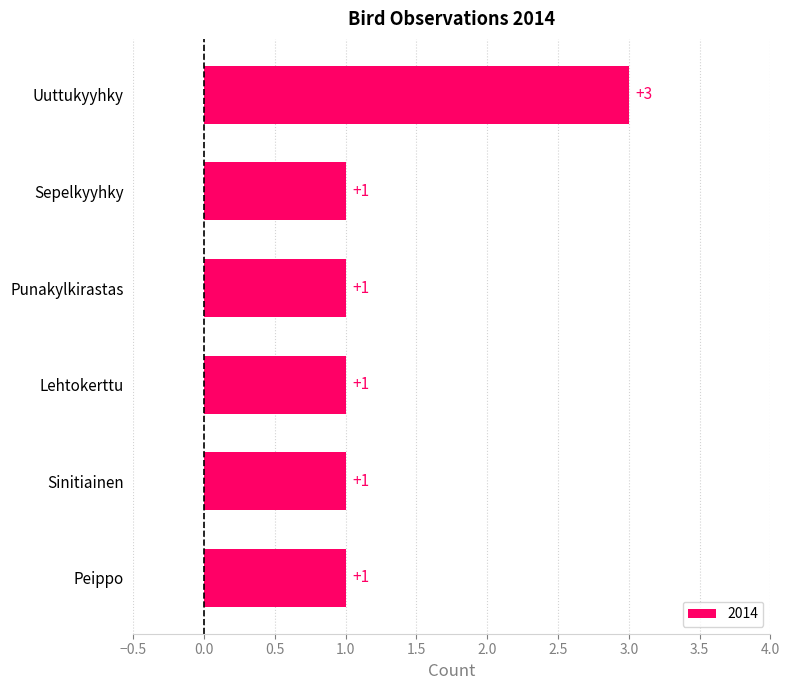

What is the ratio of the value at Punakylkirastas to the value at Peippo?

1.0